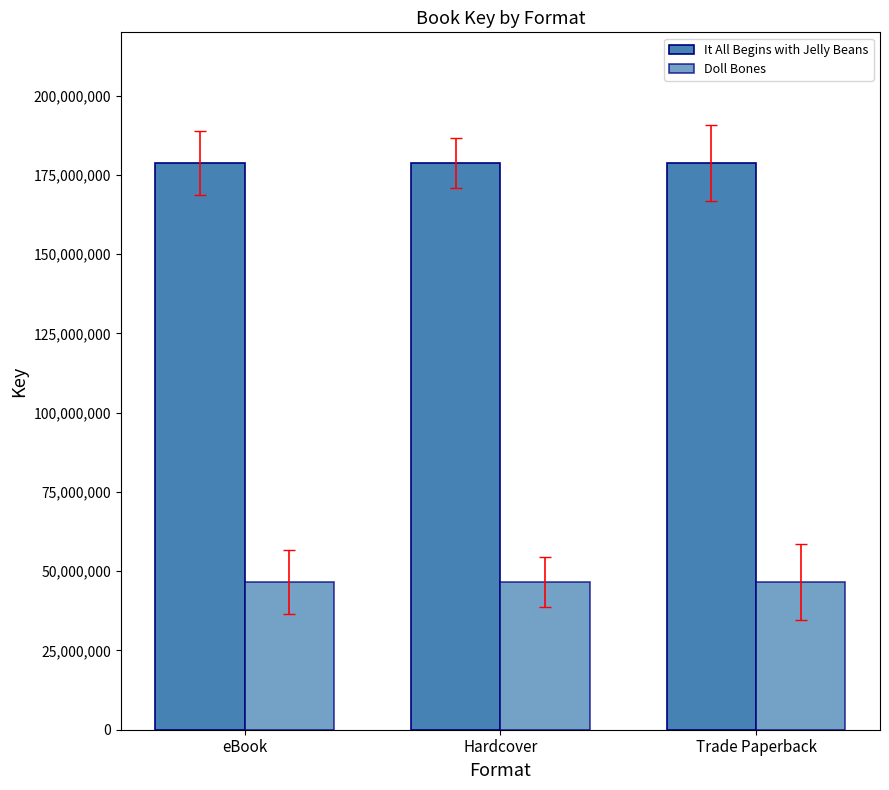

What is the difference between the highest and lowest values at eBook?

132133305